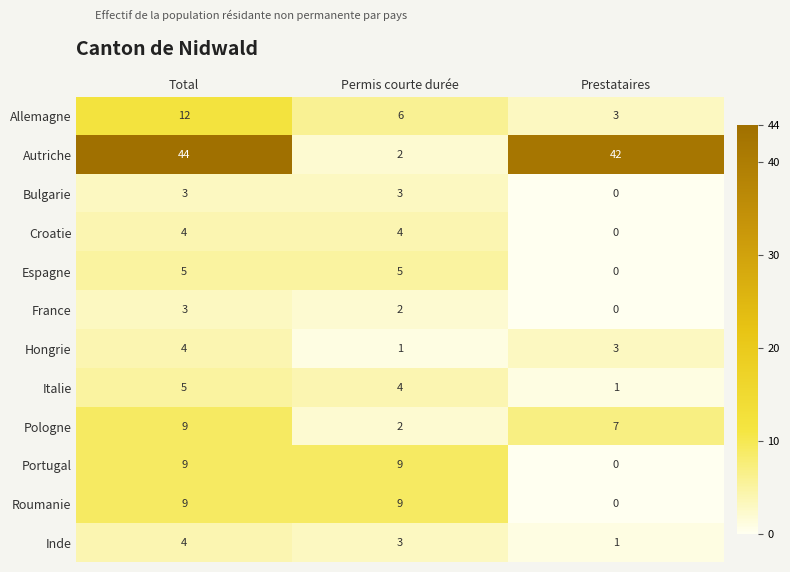

True or false: France has a value of 3 at Permis courte durée.

False